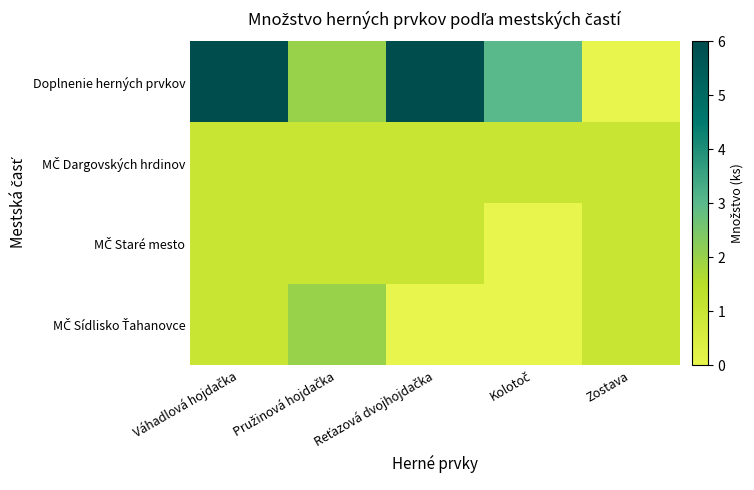

At which category does the chart reach its peak across all series?

Váhadlová hojdačka